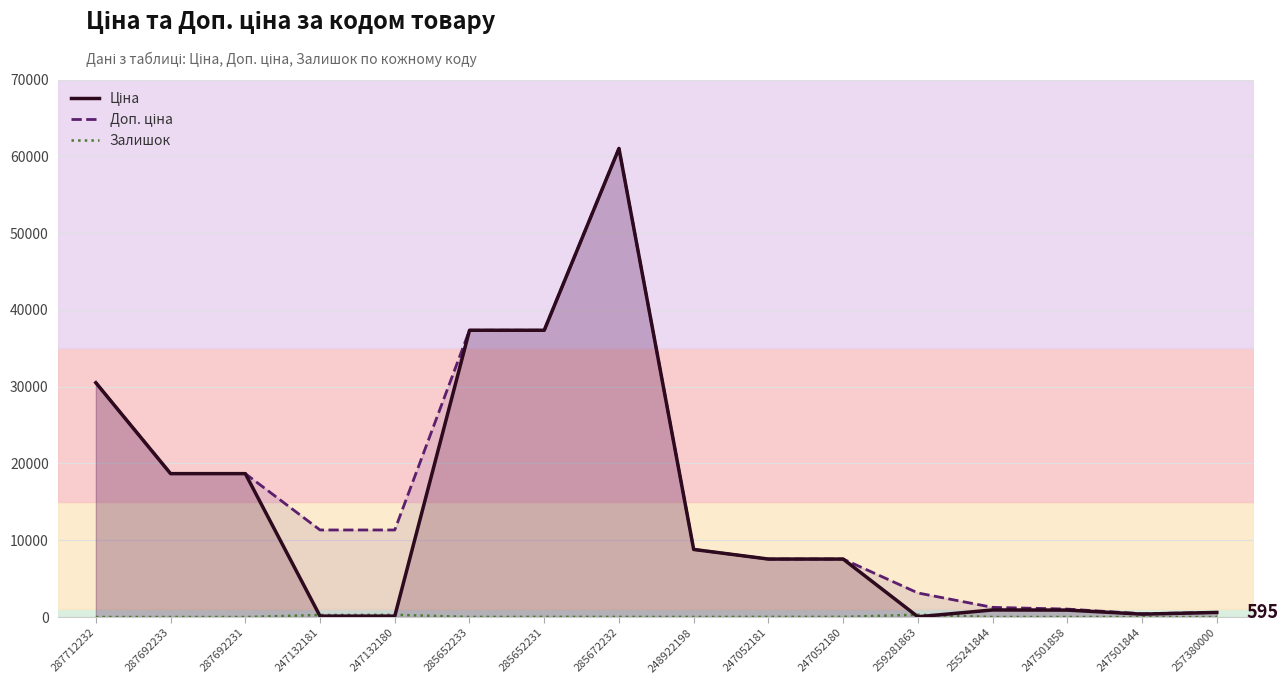

True or false: Доп. ціна has more than 0 points higher than both neighbors.

True